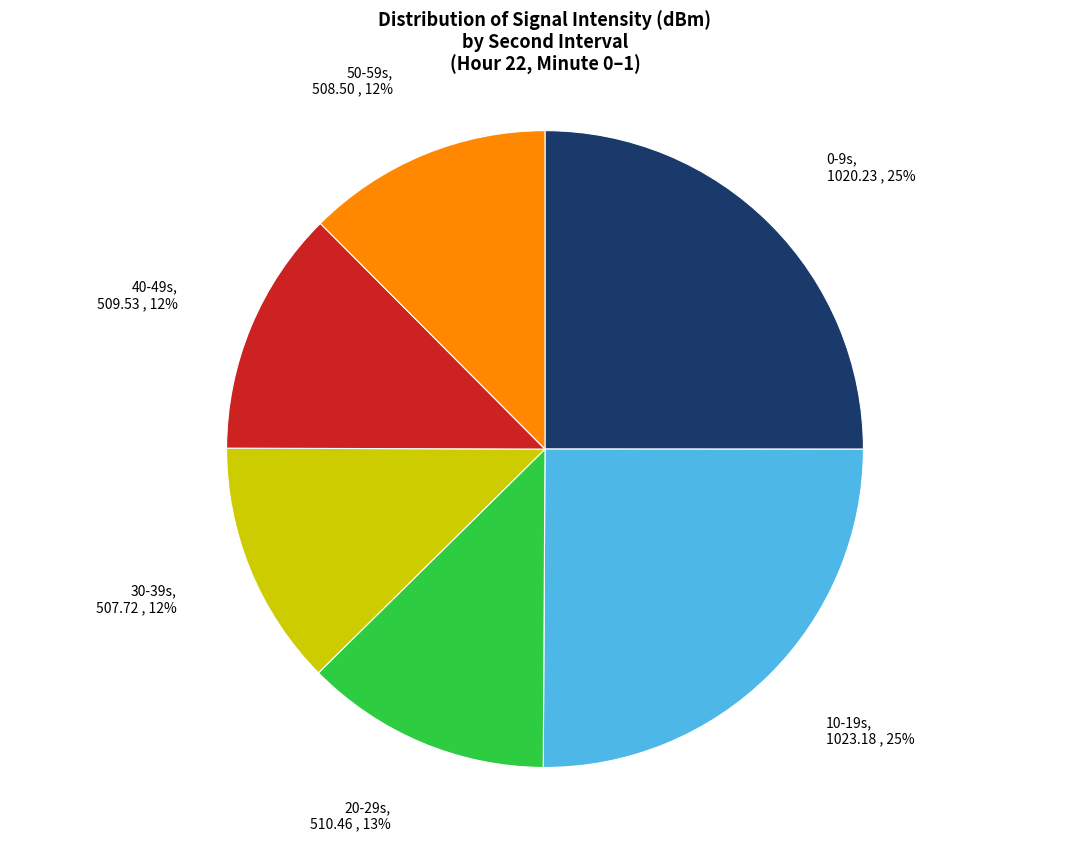

Is there a majority slice in this chart?

No